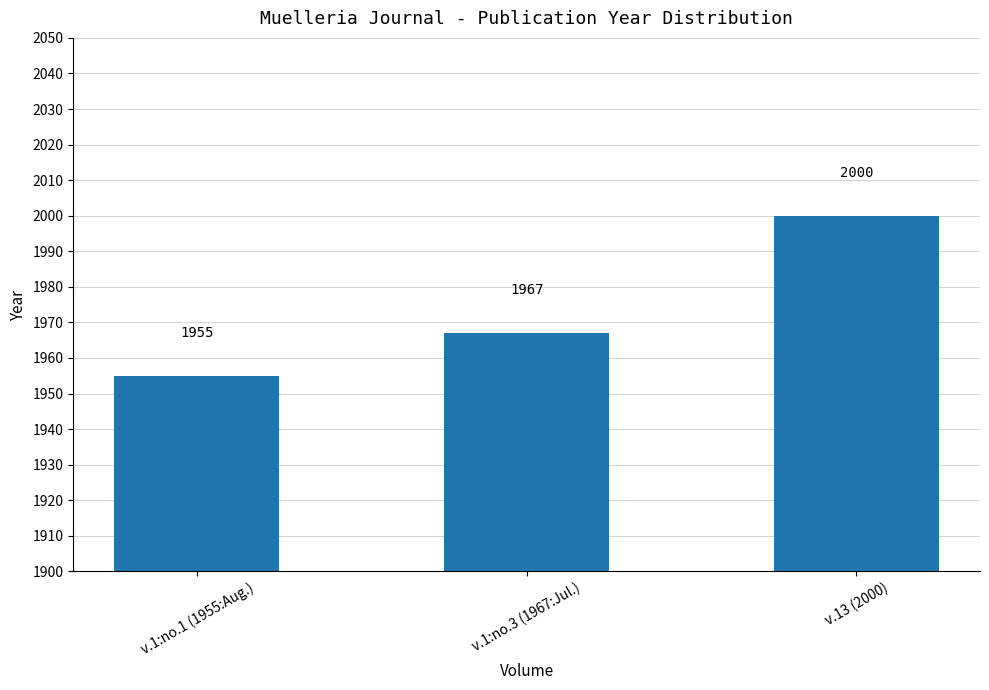

Reading right to left, what are all the values shown in this chart?

2000	1967	1955